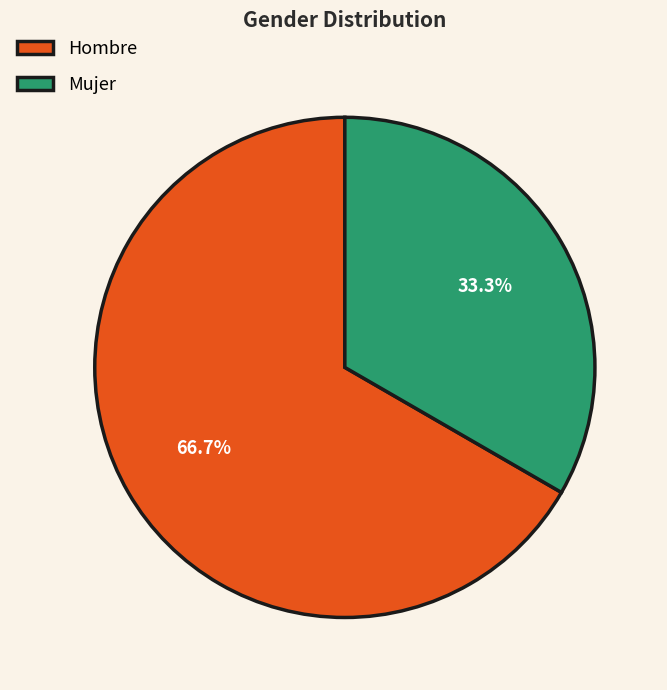

To the nearest percent, what is the combined percentage of Hombre and Mujer?

100%